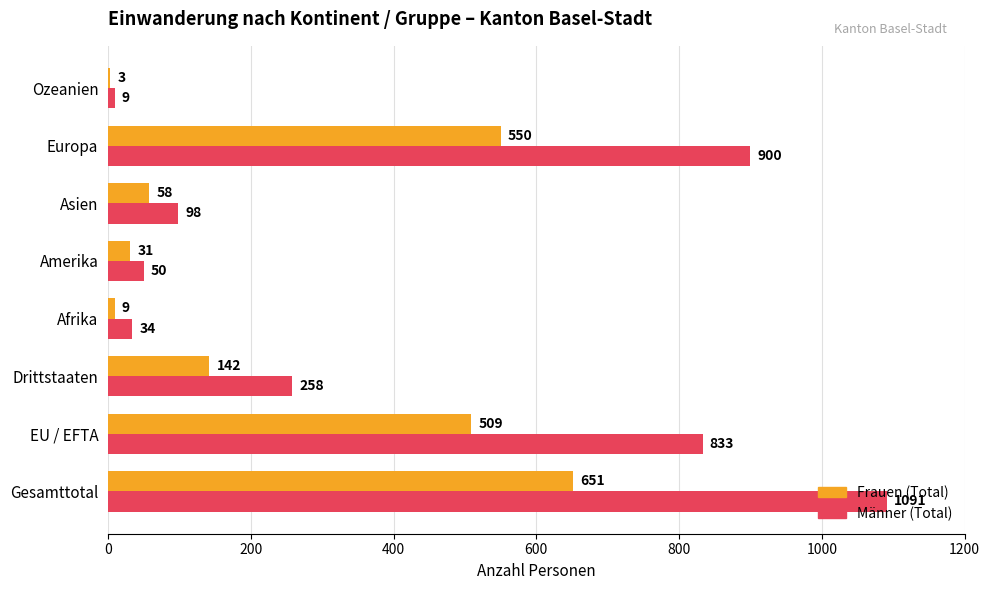

At which label is Männer (Total) closest to 550?

EU / EFTA